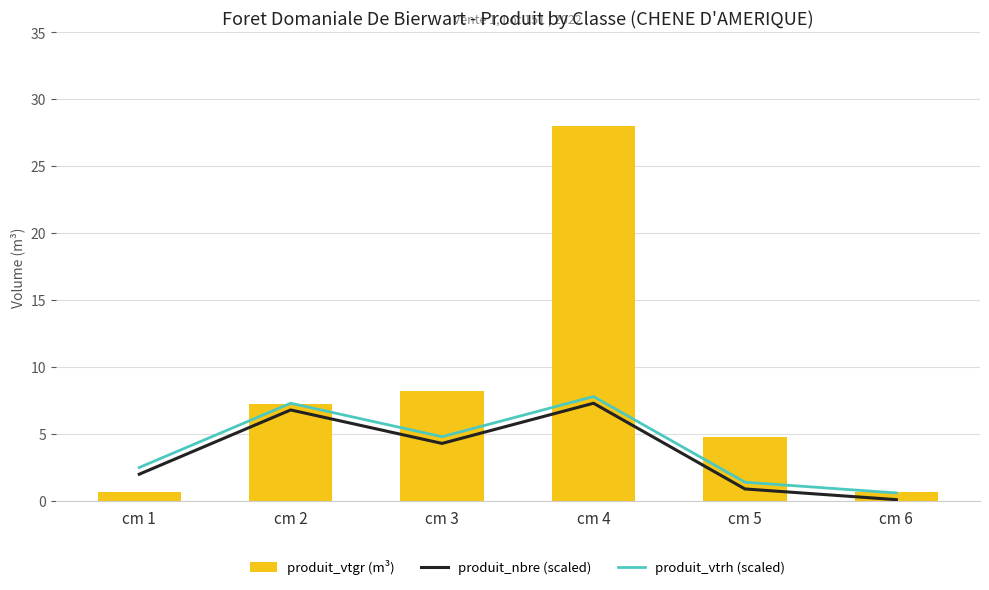

At which label does produit_vtgr (m³) first exceed 7?

cm 2